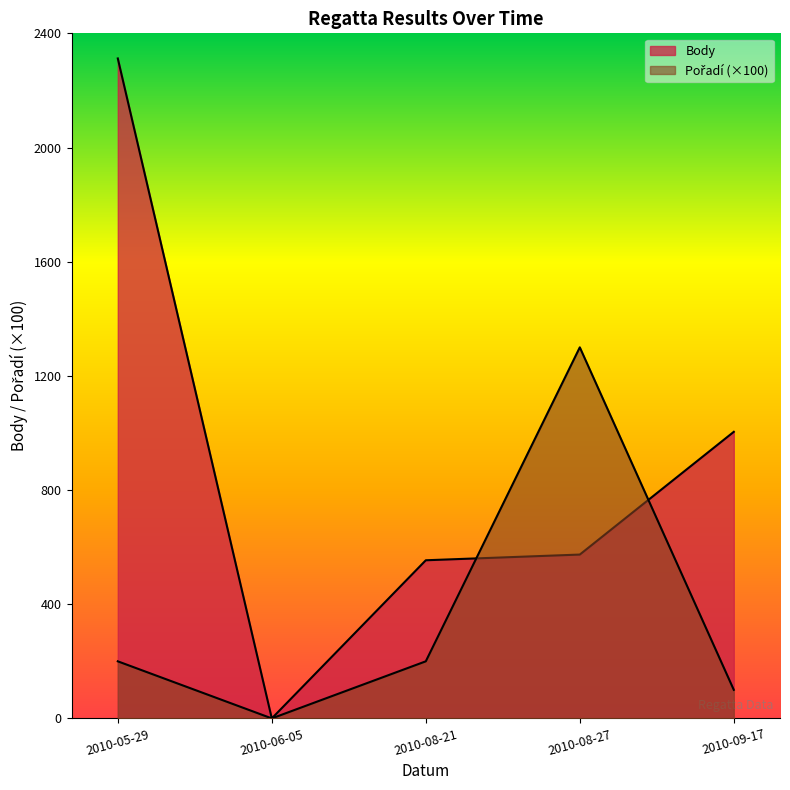

Reading left to right, transcribe all the data shown in this chart.

Pořadí: 2010-05-29=200	2010-06-05=0	2010-08-21=200	2010-08-27=1300	2010-09-17=100
Body: 2010-05-29=2312	2010-06-05=0	2010-08-21=554	2010-08-27=574	2010-09-17=1004